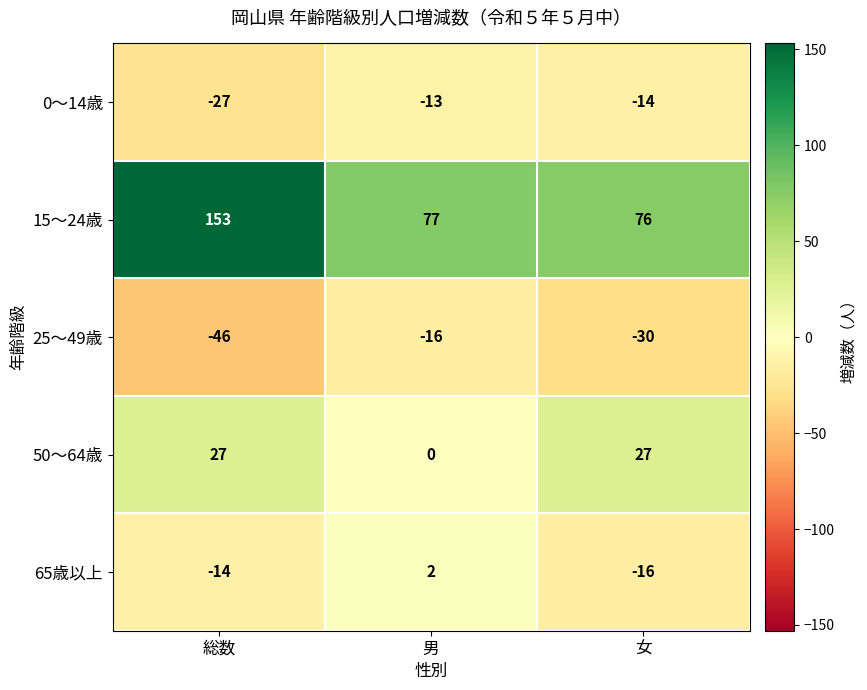

Rank the series at 女 from highest to lowest value.

15～24歳, 50～64歳, 0～14歳, 65歳以上, 25～49歳